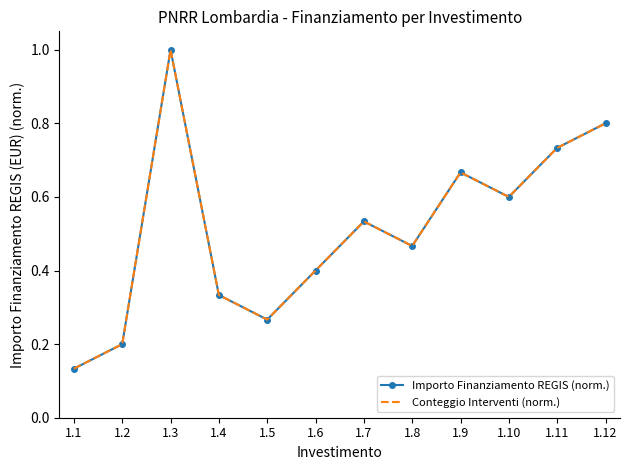

Rank the series at 1.12 from lowest to highest value.

Importo Finanziamento REGIS (norm.), Conteggio Interventi (norm.)